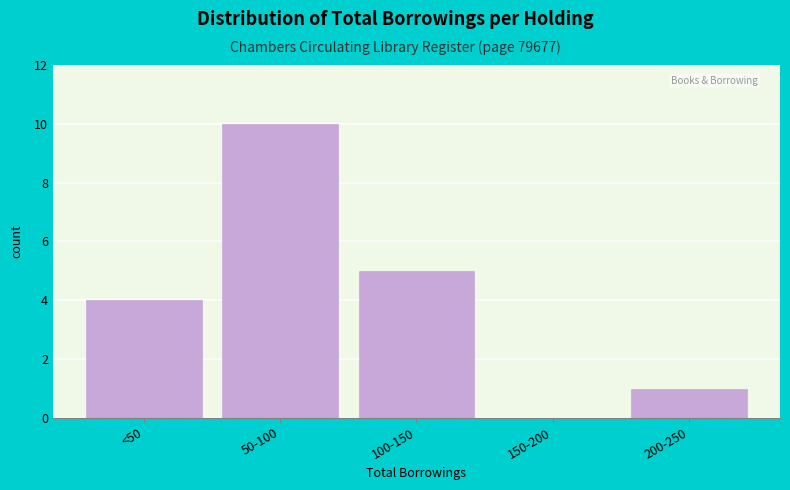

Reading right to left, list all the values displayed in this chart.

200-250=1	150-200=0	100-150=5	50-100=10	<50=4